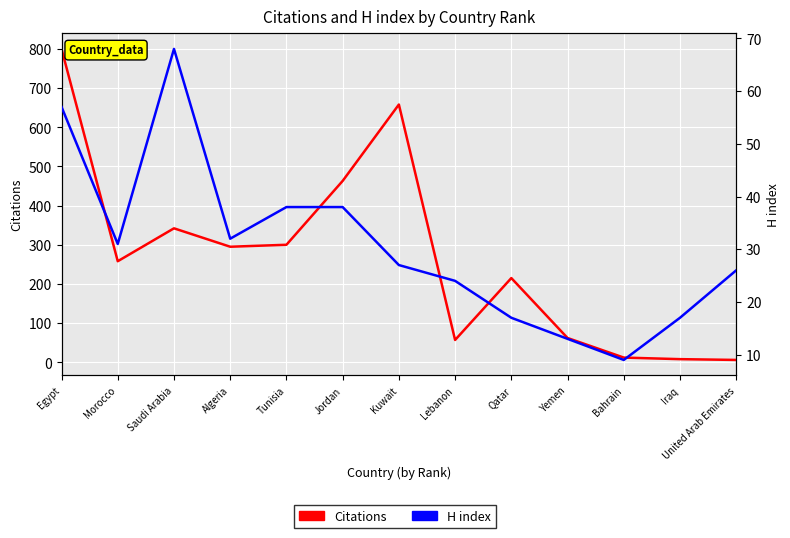

Does the chart display data point markers on the line(s)?

No